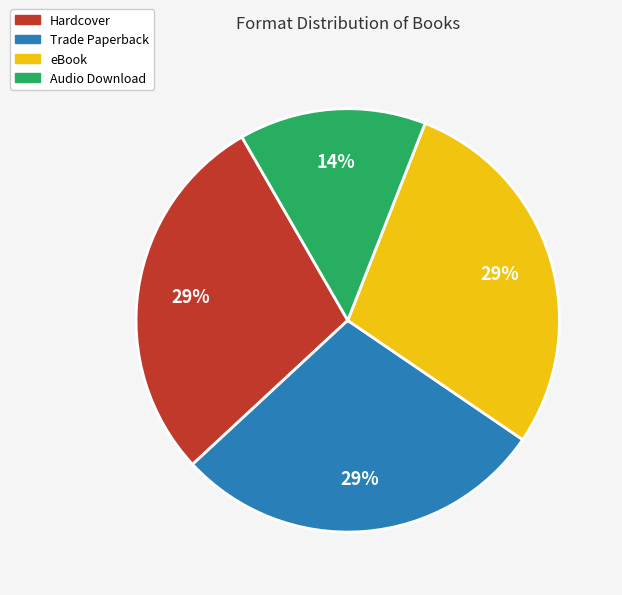

Is it true that Hardcover is 43% of the pie?

False